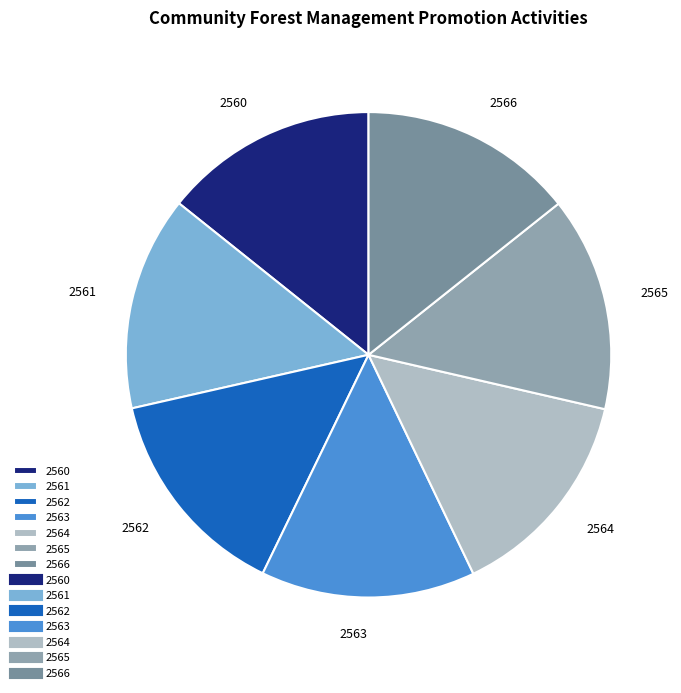

Is the sum of 2563 and 2561 greater than half?

No